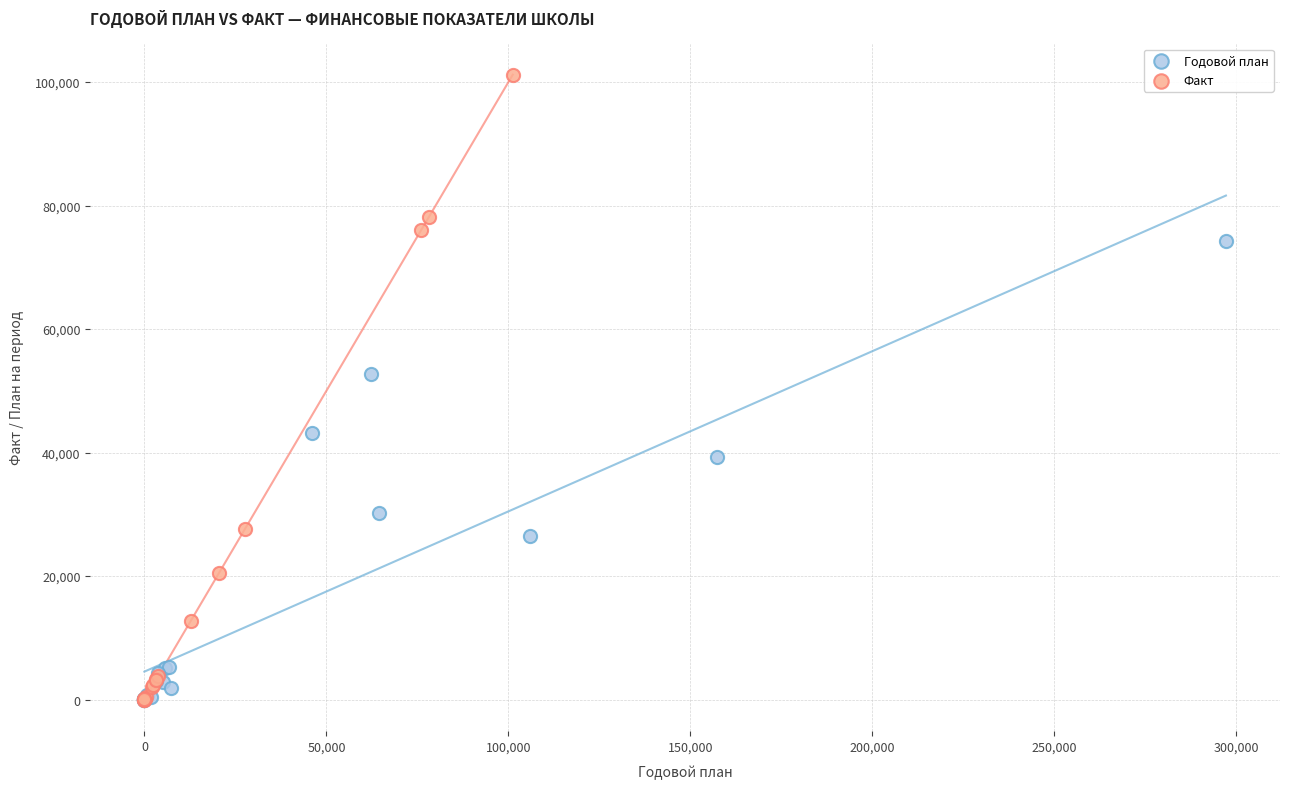

Which series has the widest spread of Y values?

Факт